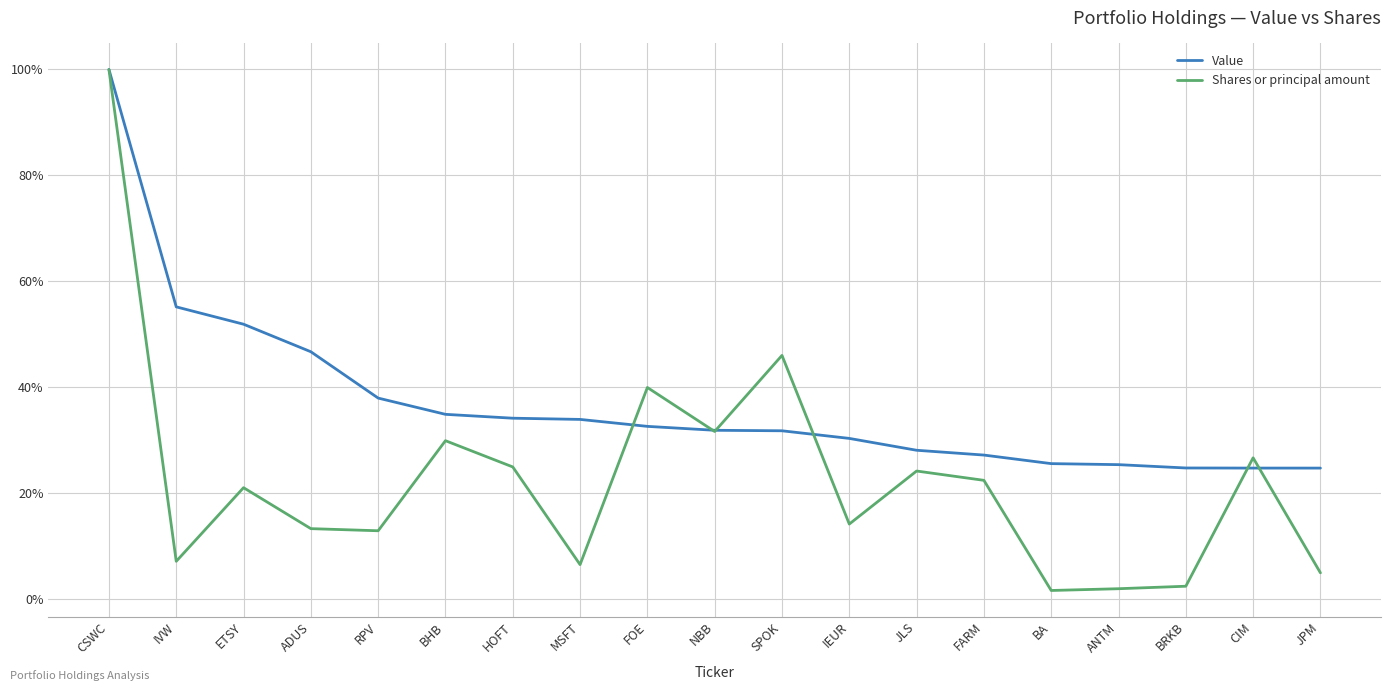

At which category is the sum across all series the highest?

CSWC